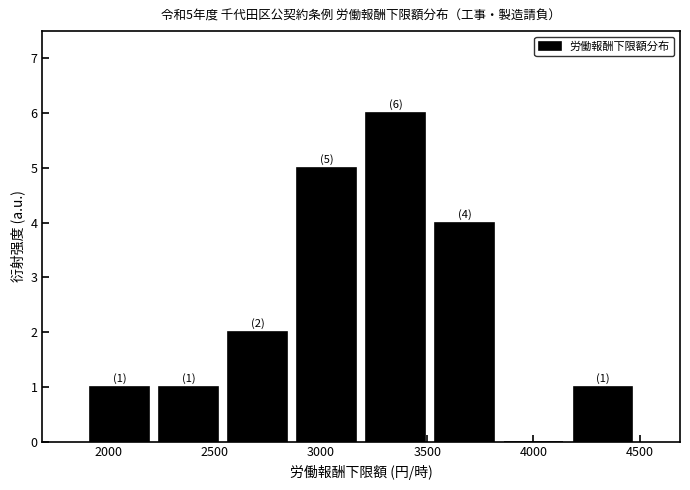

Over which range of the x-axis is the bar tallest?

3200 to 3500